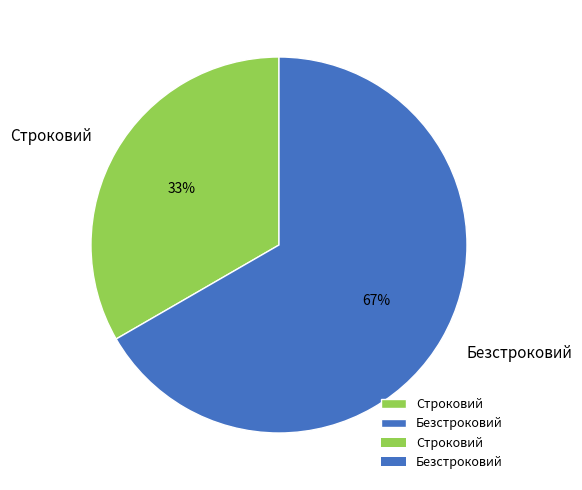

Between Строковий and Безстроковий, which is larger?

Безстроковий